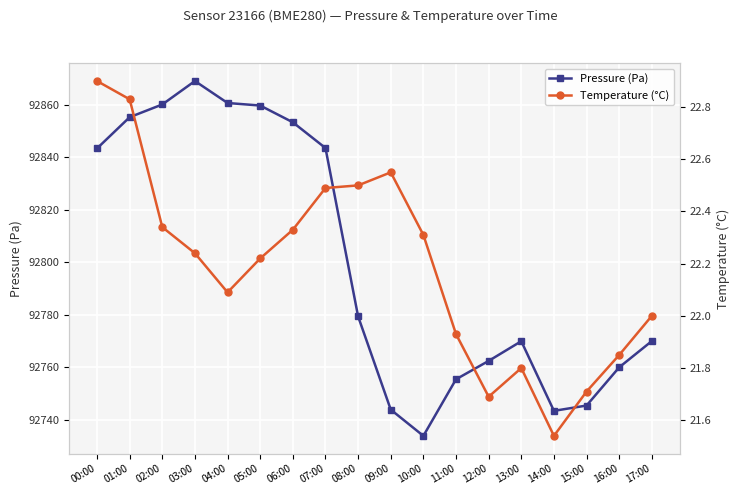

True or false: Pressure (Pa) and Temperature (°C) intersect in this chart.

False